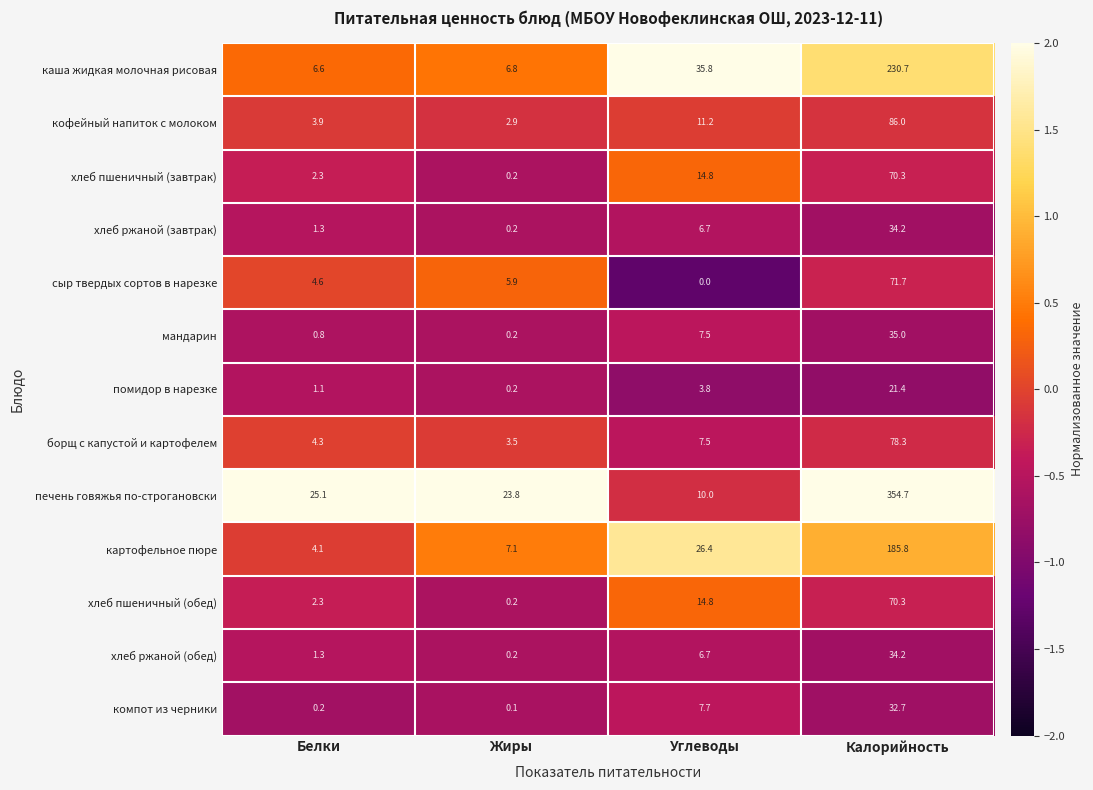

Which category has the lowest value in the борщ с капустой и картофелем series?

Жиры